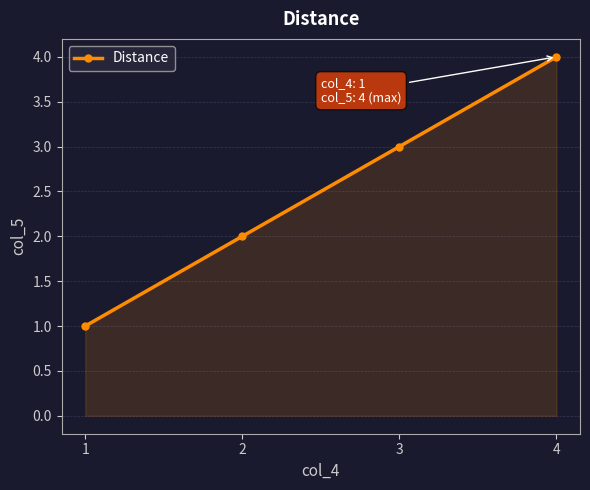

Count the number of data series in this chart.

1